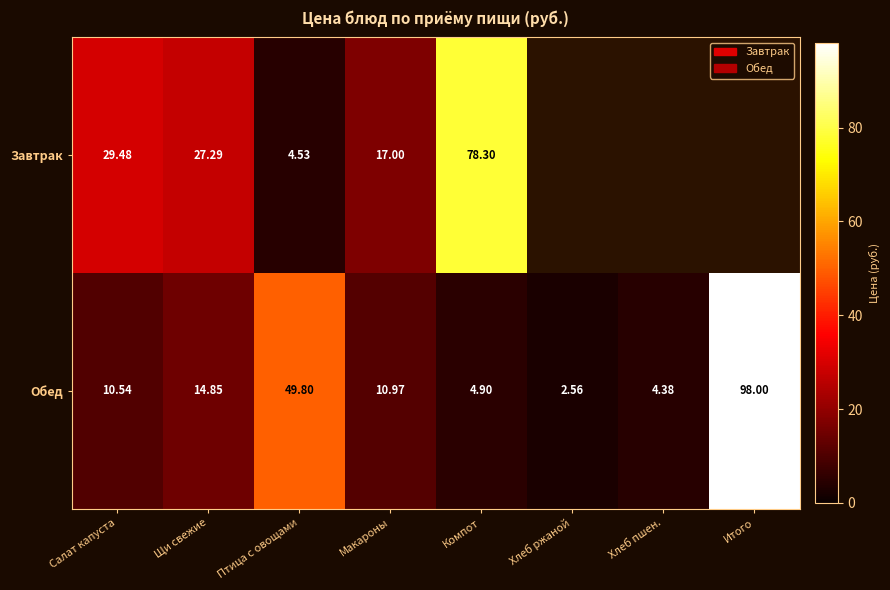

Is it true that Обед equals 49.8 at Птица с овощами?

True